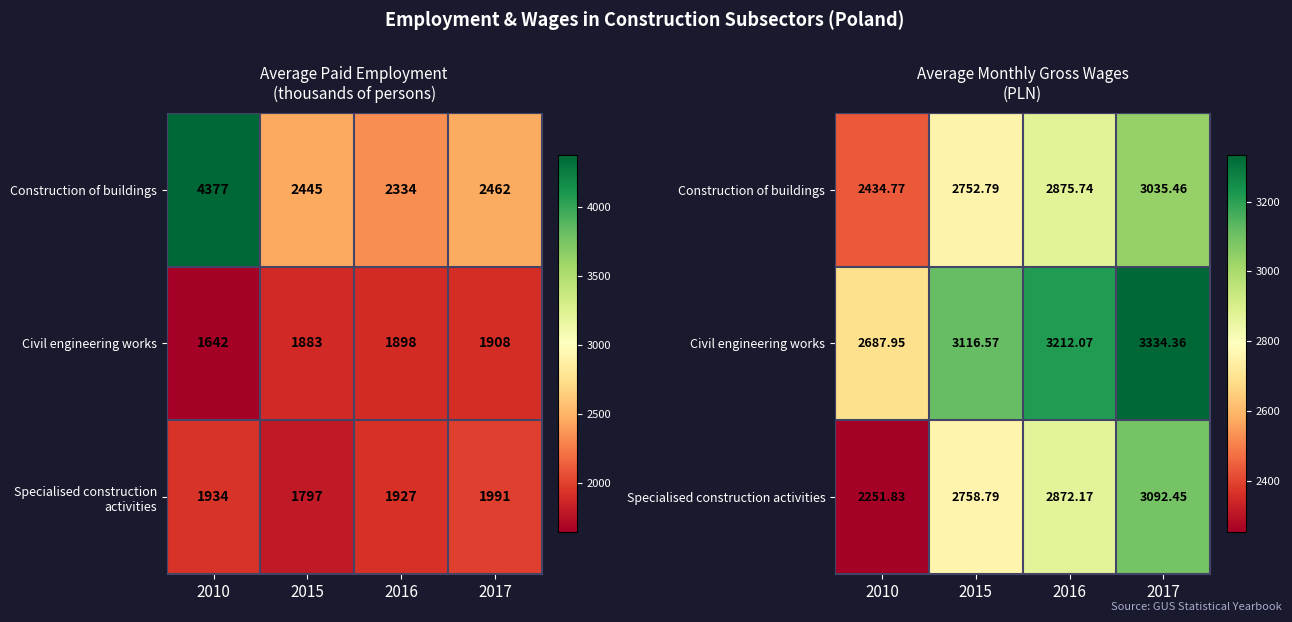

What is the total value across all series at 2010?

7374.5